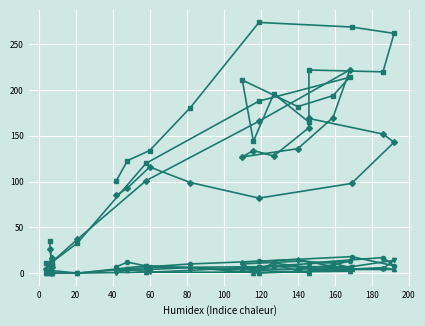

Between which two adjacent categories do SC1 and SC3 first intersect?

160 and 180